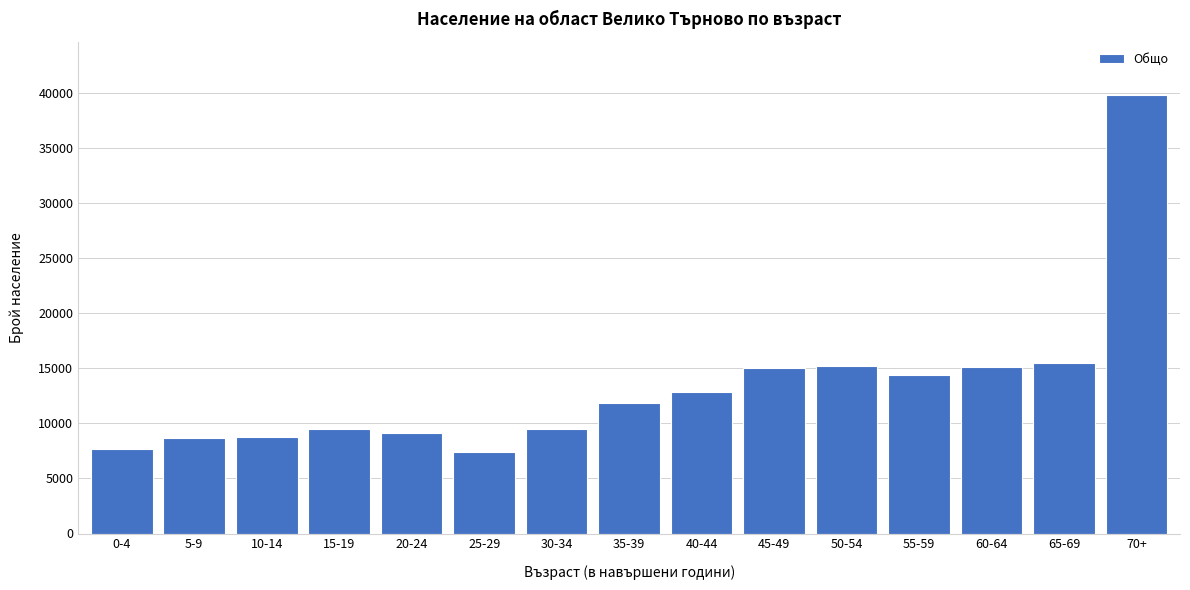

Between 55-59 and 15-19, which is larger?

55-59